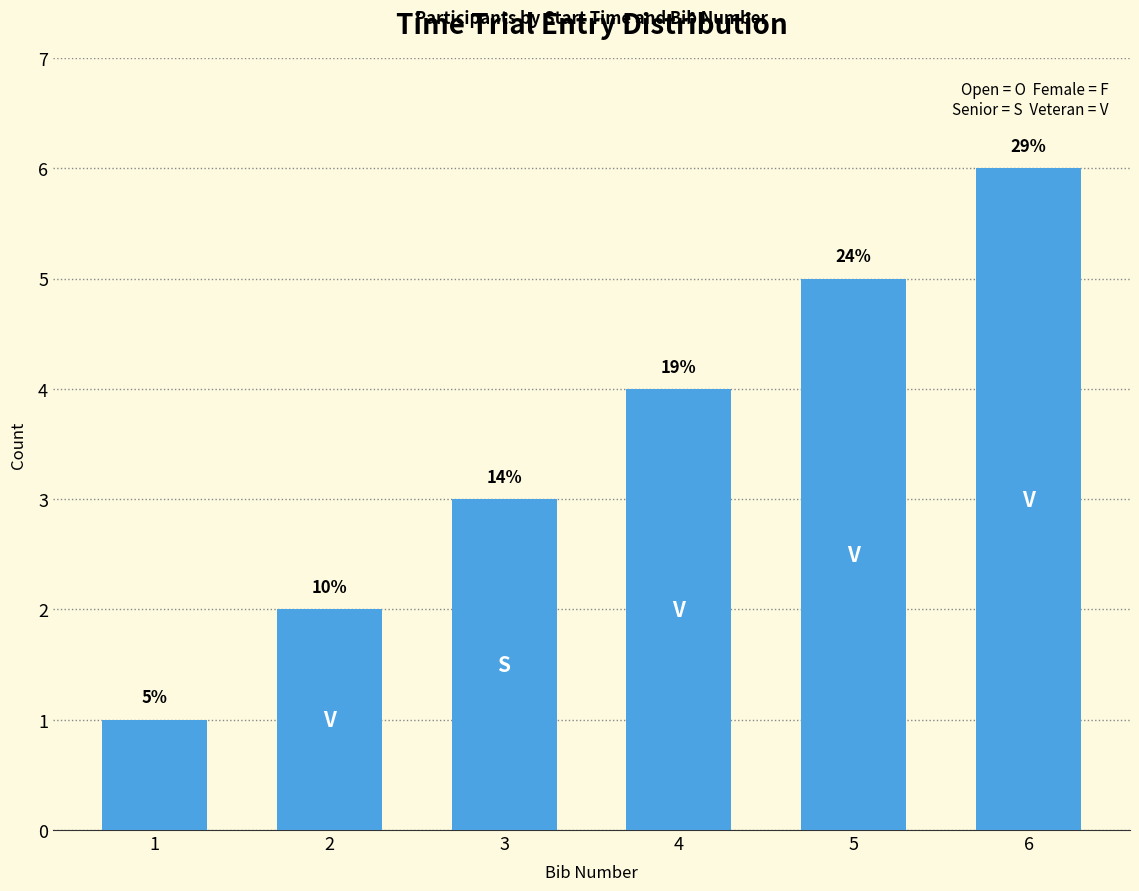

Does the chart contain any negative values?

No